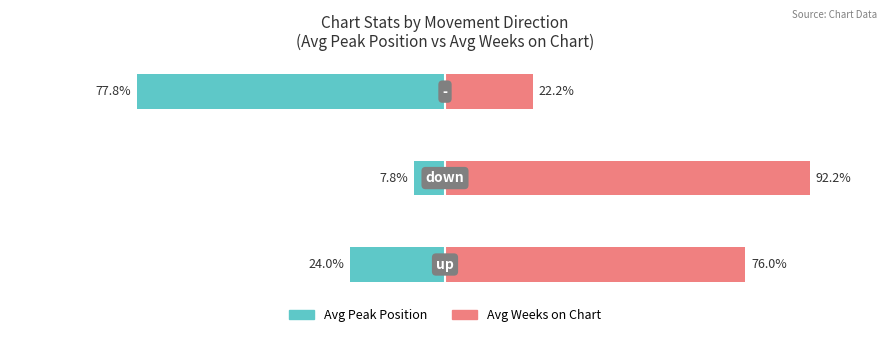

Reading right to left, what are all the values shown in this chart?

Avg Peak Position: 2=-77.8	1=-7.8	0=-24.0
Avg Weeks on Chart: 2=22.2	1=92.2	0=76.0